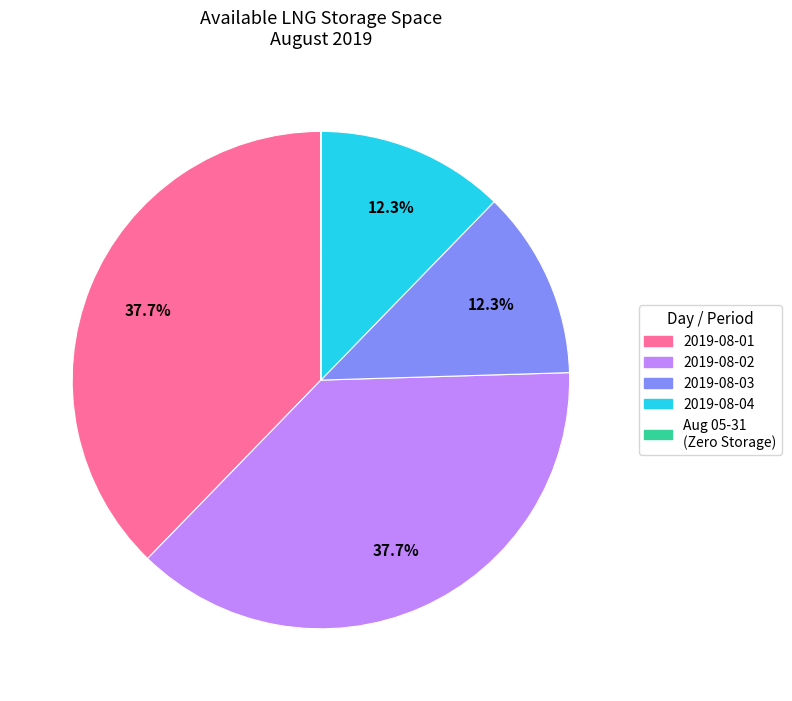

Is 2019-08-02 the majority of the pie?

No